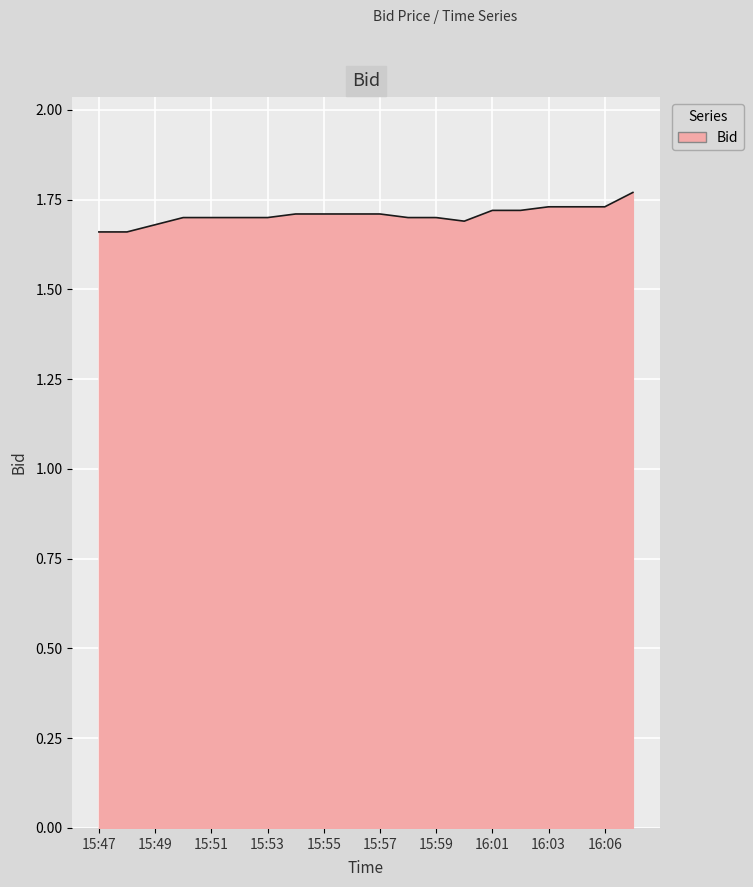

Does the chart have visible grid lines?

Yes